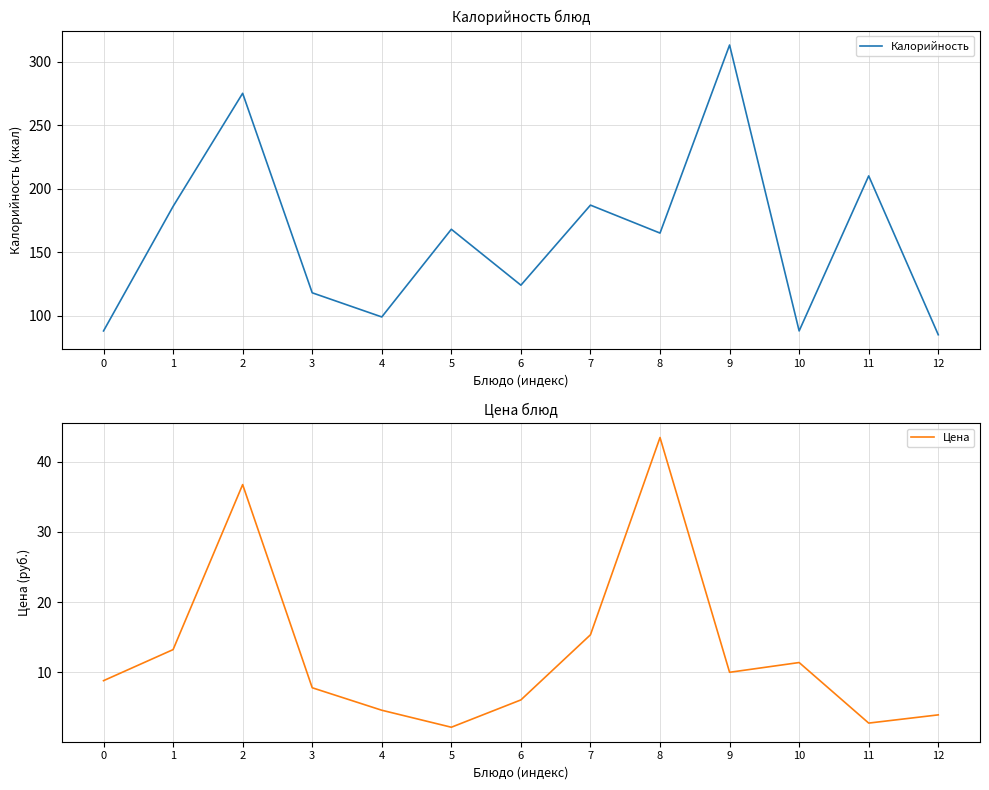

What is the sum of the Цена values at 5 and 4?

6.8